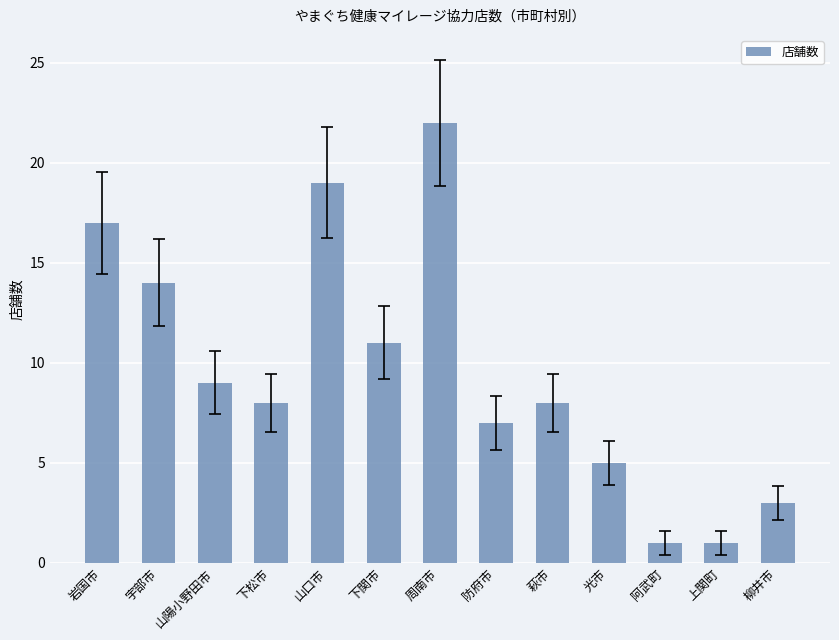

Reading right to left, what are all the values shown in this chart?

柳井市=3	上関町=1	阿武町=1	光市=5	萩市=8	防府市=7	周南市=22	下関市=11	山口市=19	下松市=8	山陽小野田市=9	宇部市=14	岩国市=17